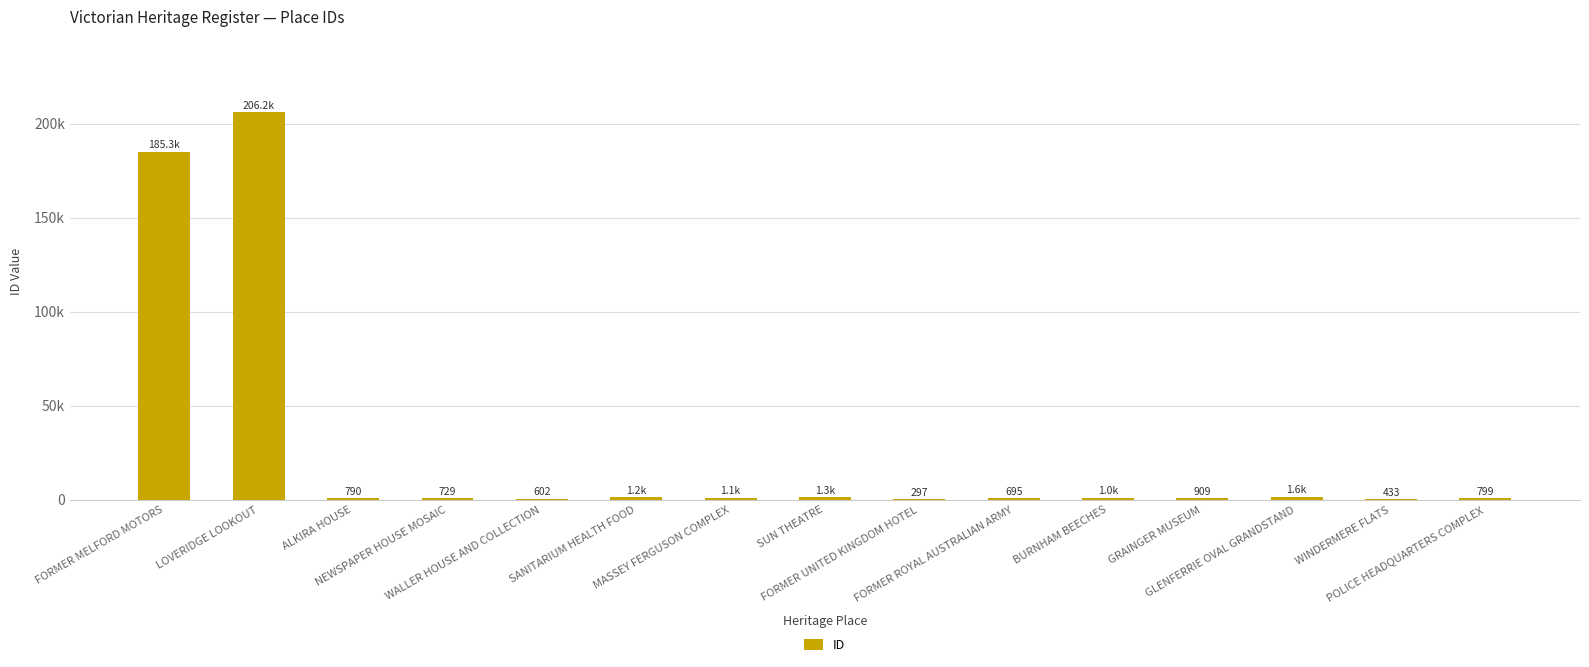

What is the sum of the values at WINDERMERE FLATS and SUN THEATRE?

1688